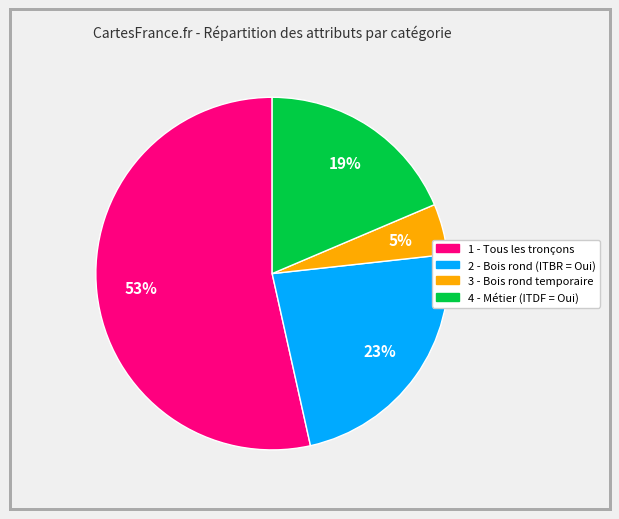

Is there a majority slice in this chart?

Yes